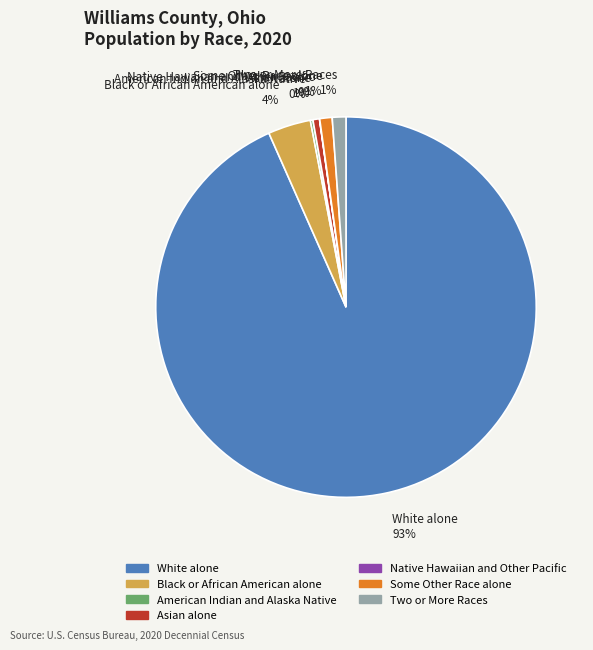

To the nearest percent, what is the combined percentage of Asian alone and Some Other Race alone?

2%